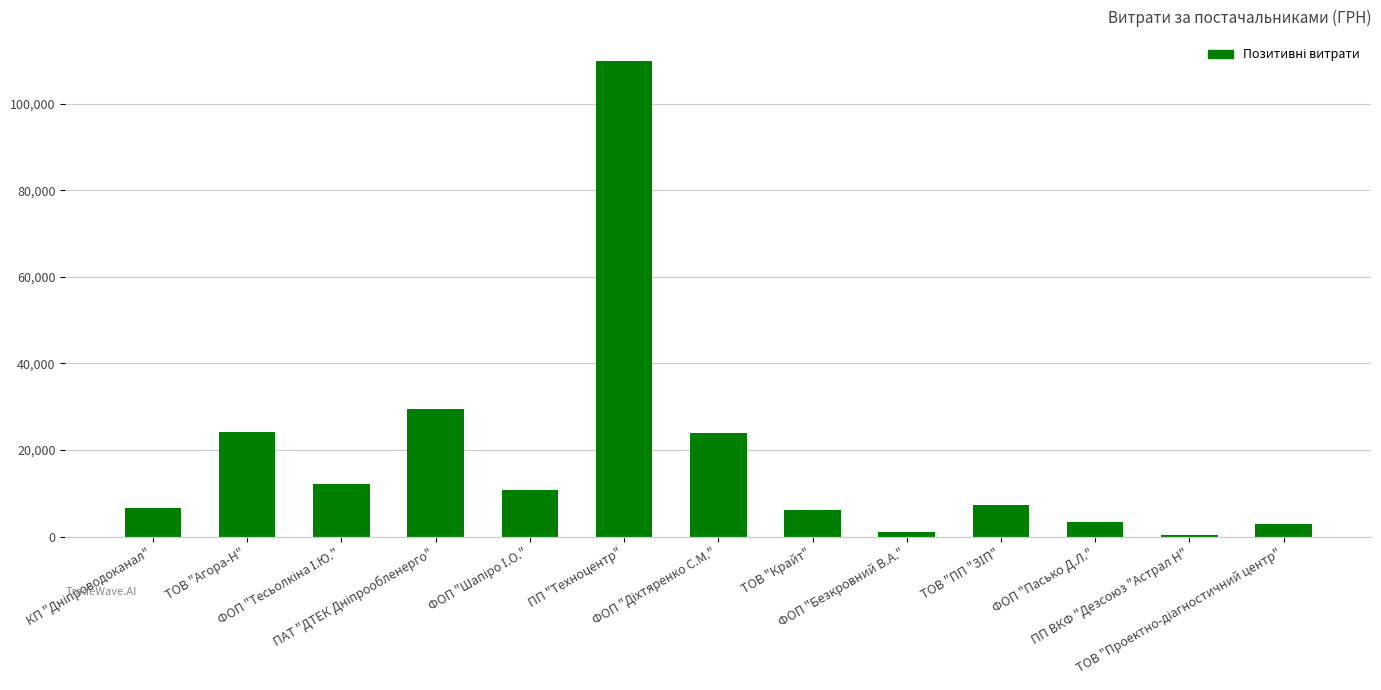

What is the average value?

18329.5